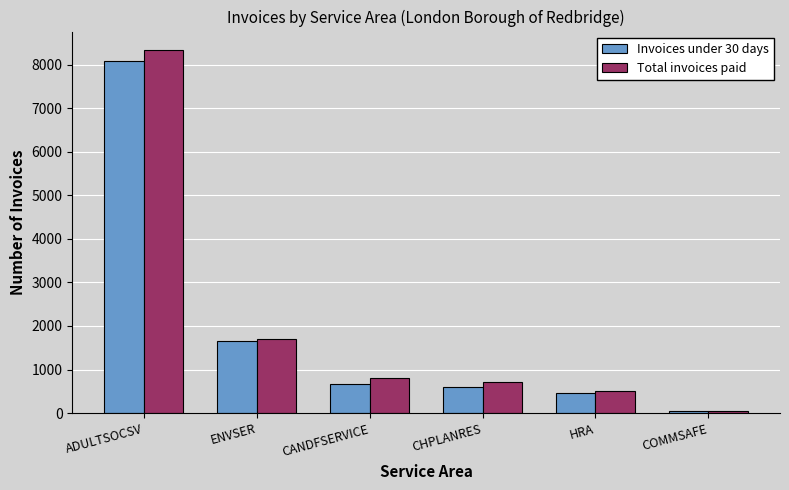

What is the label of the 6th bar from the right?

ADULTSOCSV